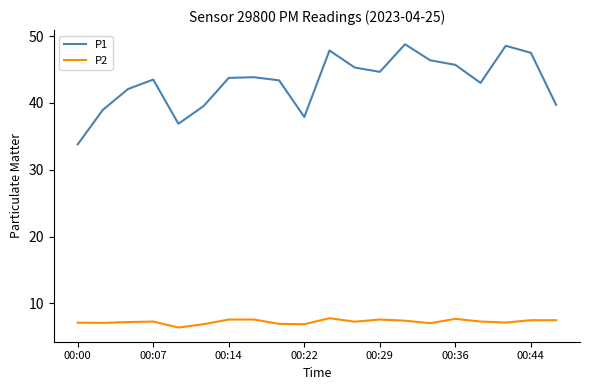

What is the difference between the maximum and minimum values in the P1 series?

15.0